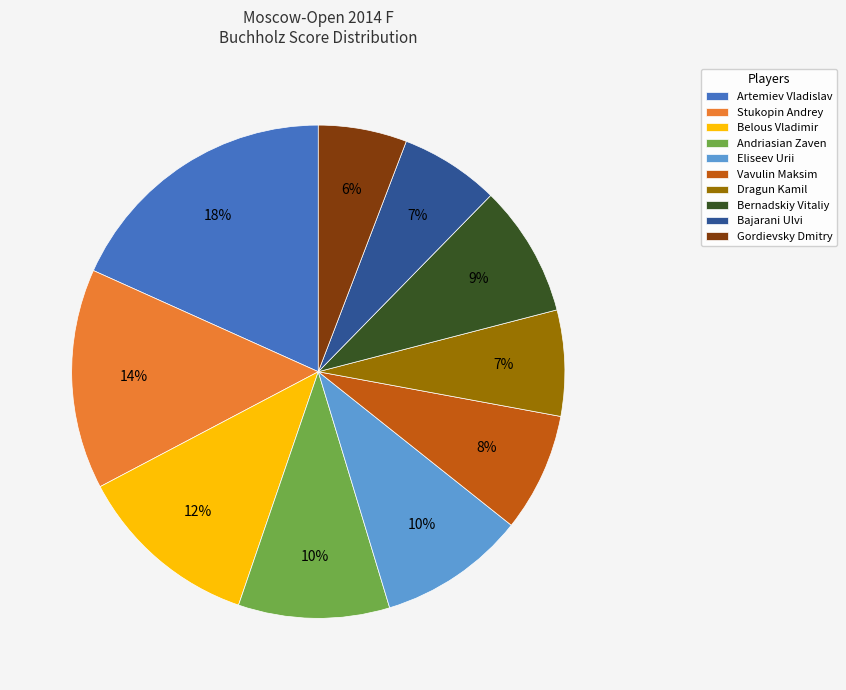

How many segments does this pie chart have?

10